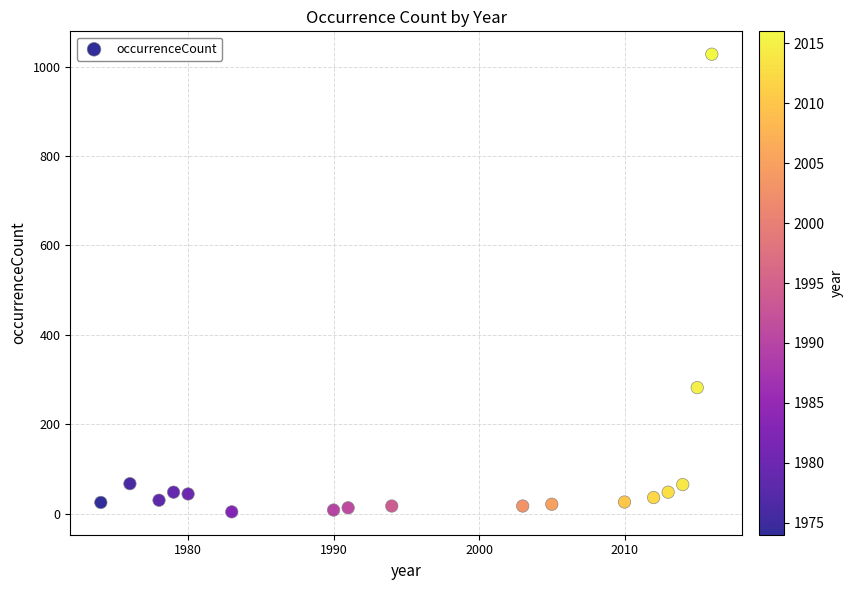

What is the range of Y values (max minus min)?

1024